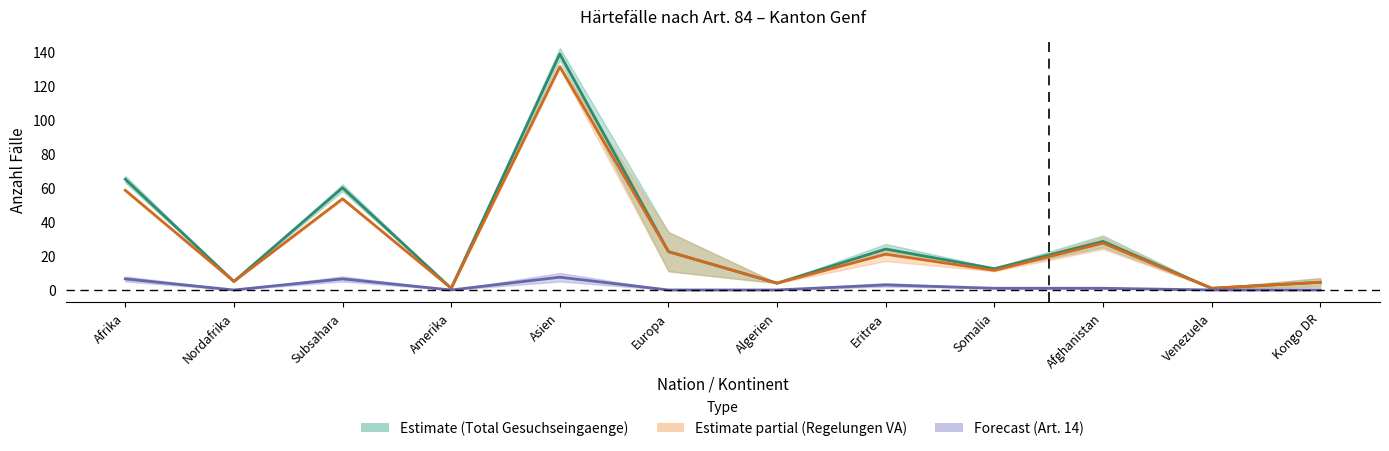

True or false: Total Gutheissungen and Art14 Gutheissungen cross at least once.

False